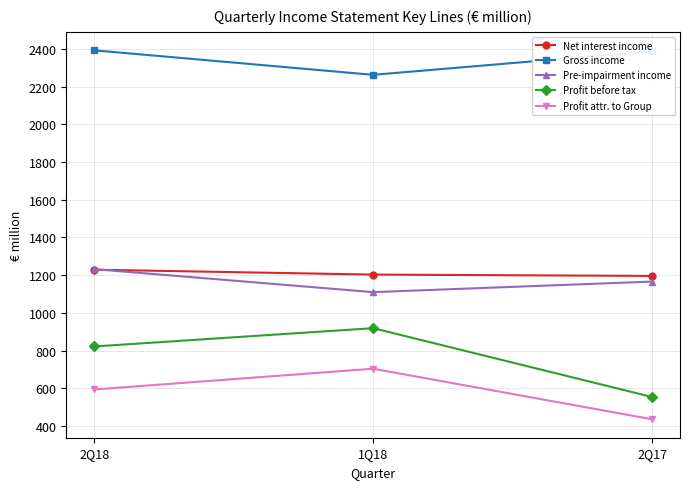

What is the spread (max minus min) of values at 1Q18?

1558